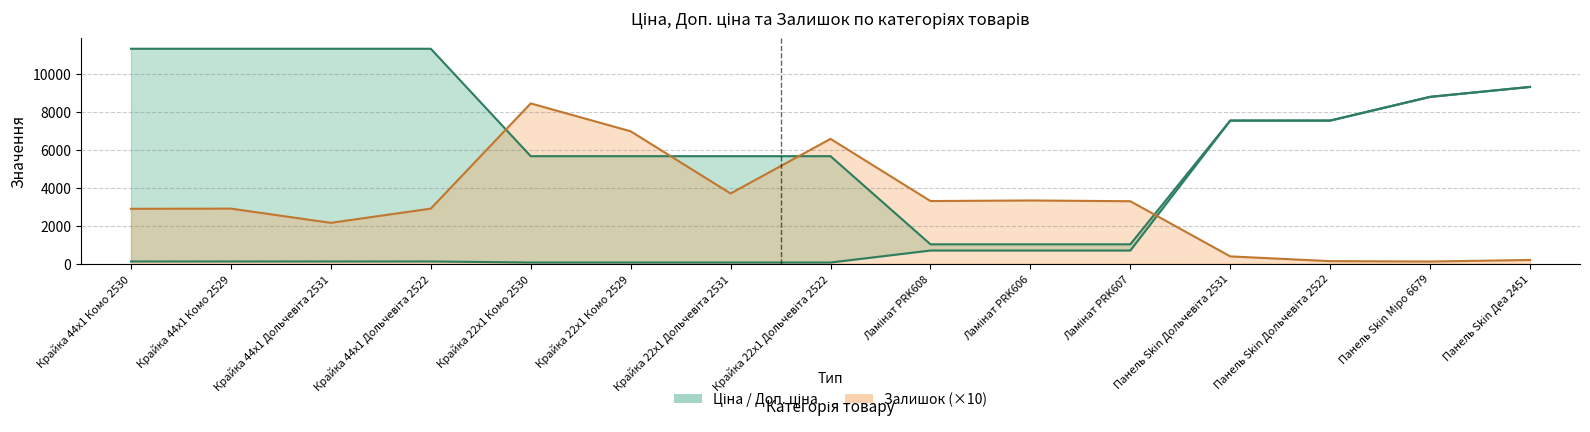

True or false: Доп. ціна and Ціна cross at least once.

False